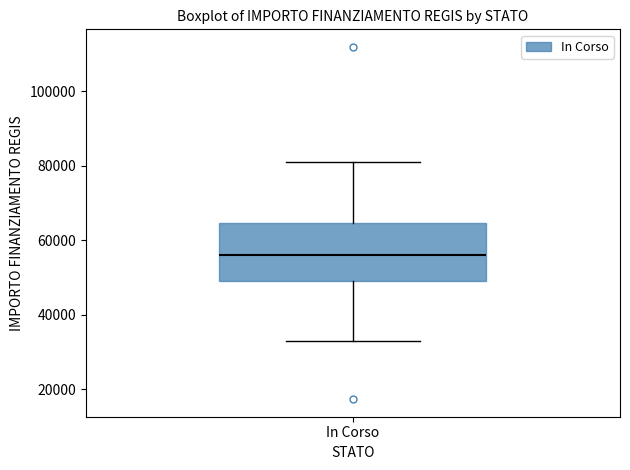

Where does the upper whisker of the box for In Corso end on the y-axis? The values are not printed on the chart, so give them approximately, as read against the axis.

80000